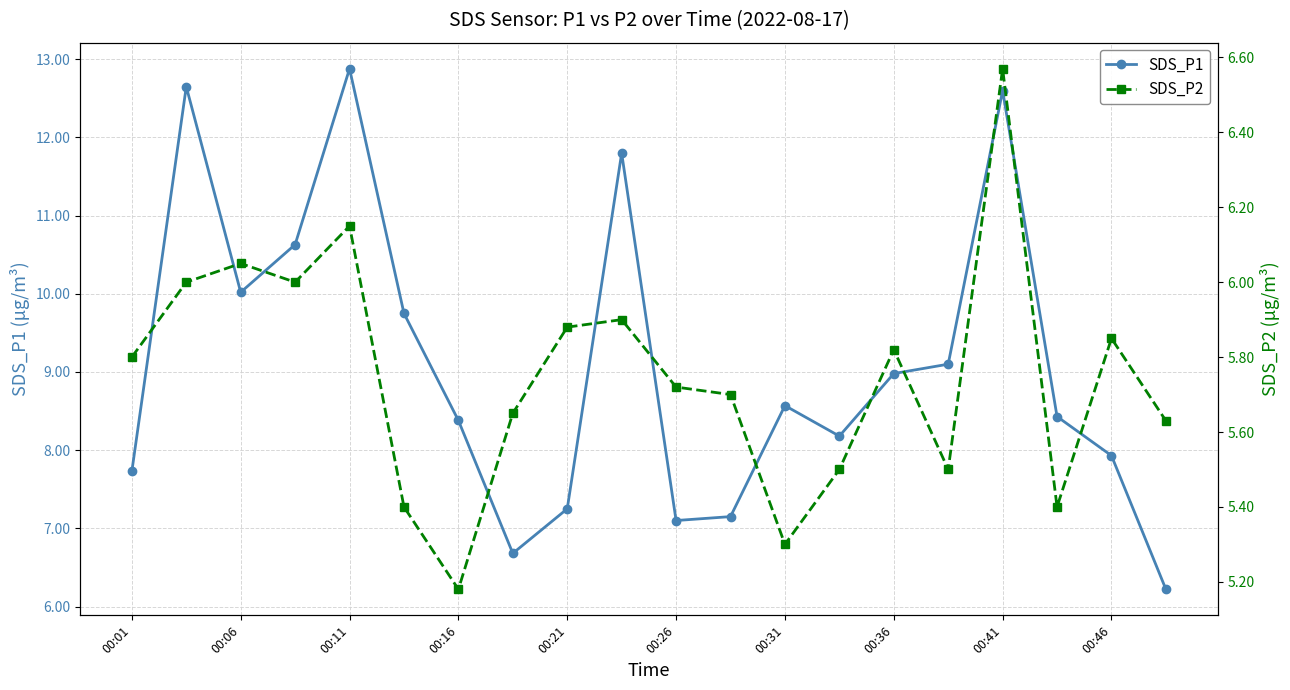

List the series in order of their peak value, highest first.

SDS_P1, SDS_P2